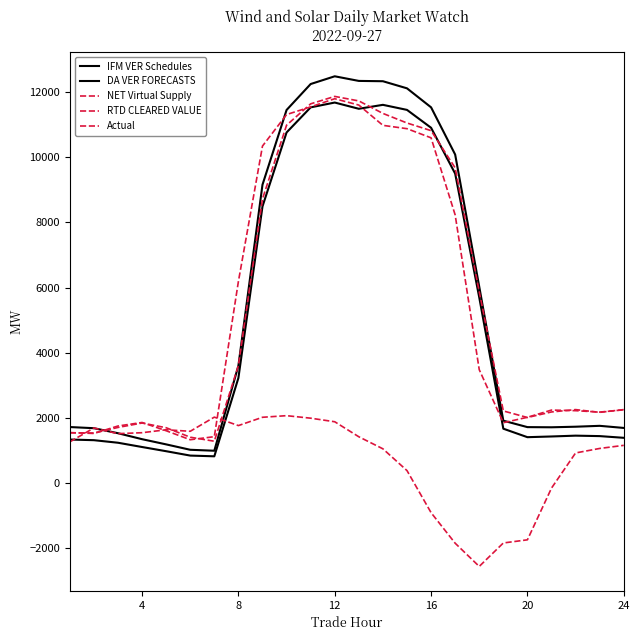

Does the chart display data point markers on the line(s)?

No